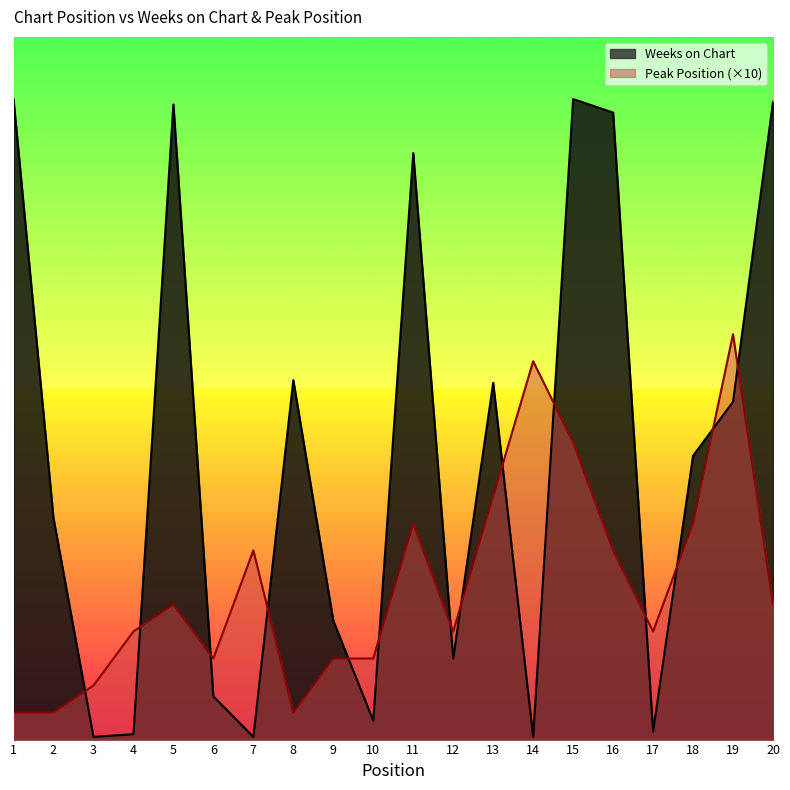

Between 4 and 8, which series saw the biggest shift?

Weeks on Chart